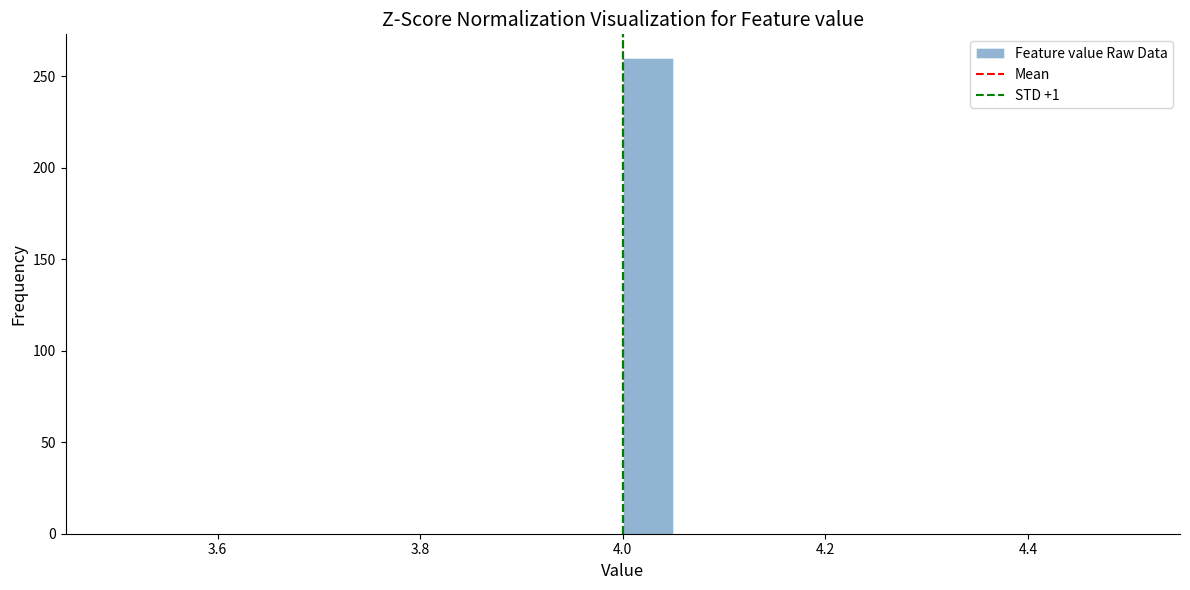

Around what value on the x-axis is the tallest bar? Give the approximate position of its centre, as read against the axis.

4.02